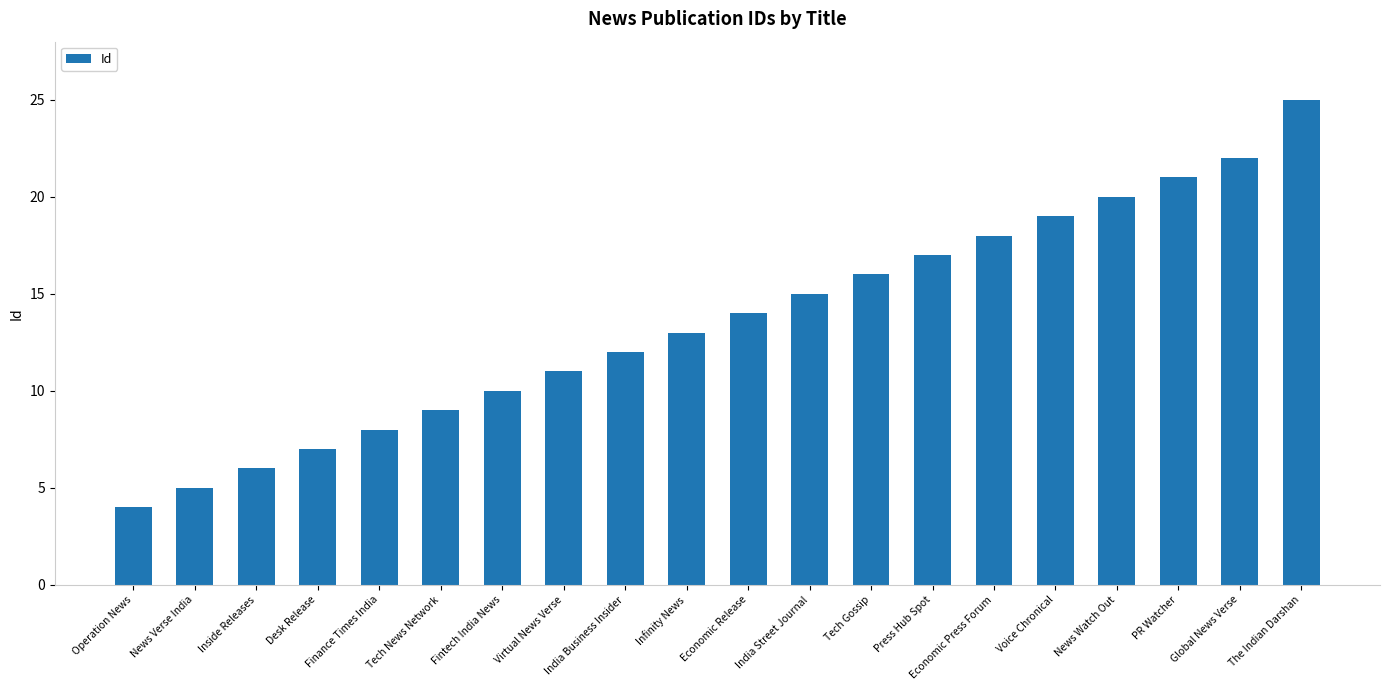

Rank the categories by value from lowest to highest.

Operation News, News Verse India, Inside Releases, Desk Release, Finance Times India, Tech News Network, Fintech India News, Virtual News Verse, India Business Insider, Infinity News, Economic Release, India Street Journal, Tech Gossip, Press Hub Spot, Economic Press Forum, Voice Chronical, News Watch Out, PR Watcher, Global News Verse, The Indian Darshan